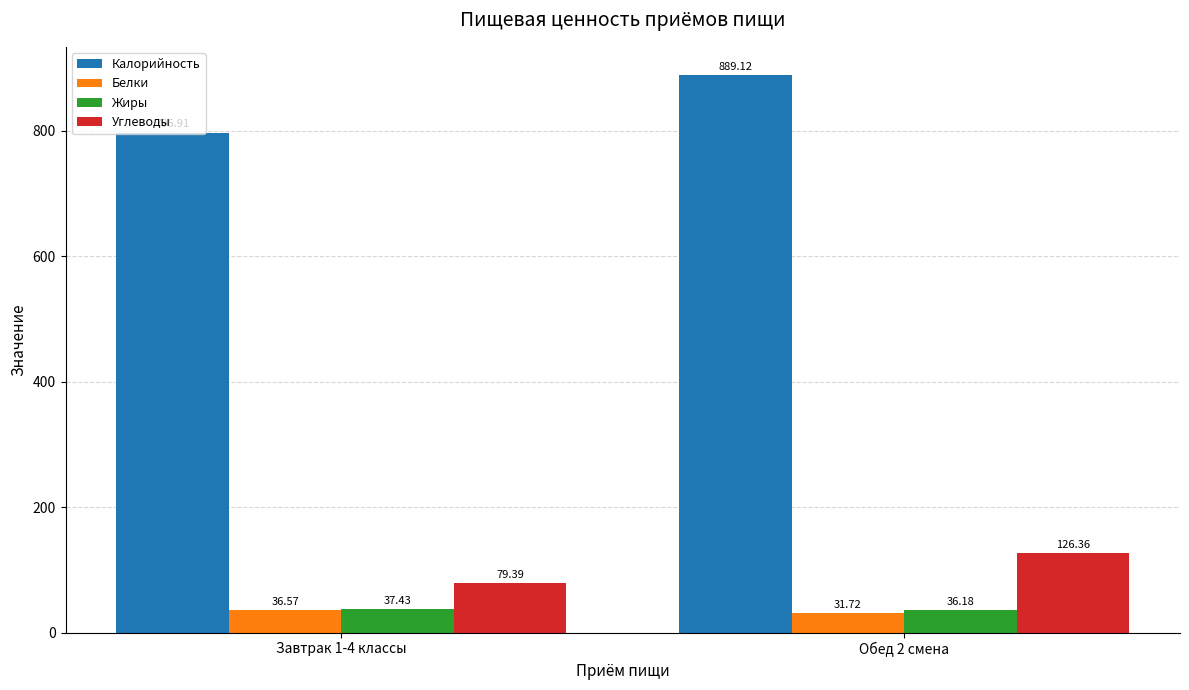

At which category does the chart reach its peak across all series?

Обед 2 смена